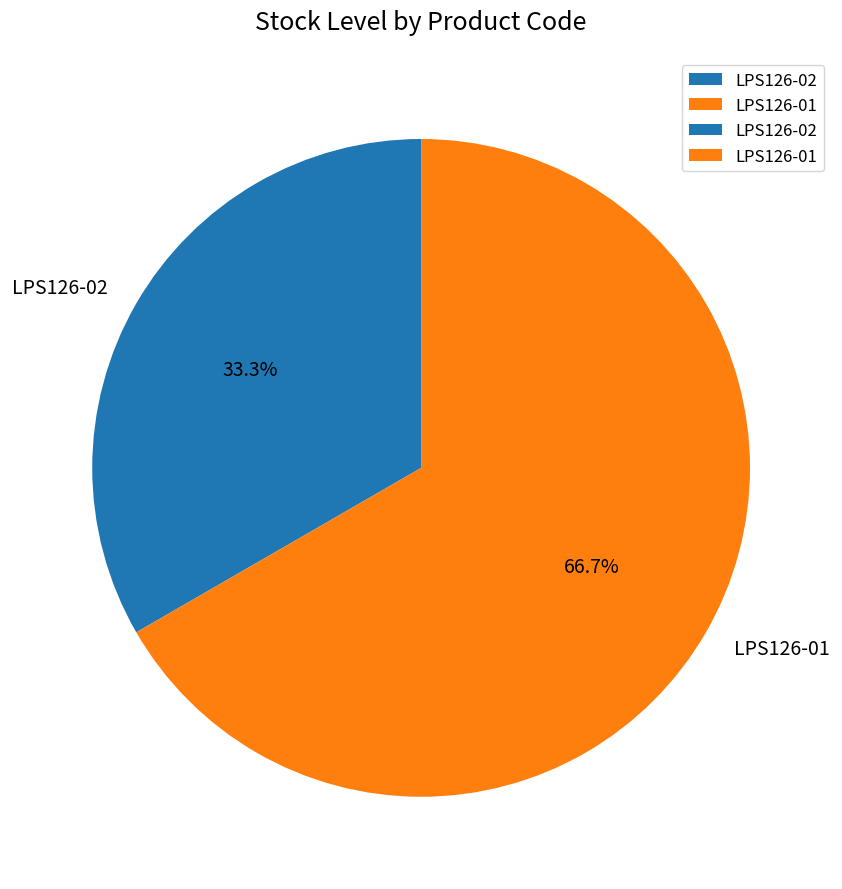

What percentage do LPS126-01 and LPS126-02 together represent?

100.0%